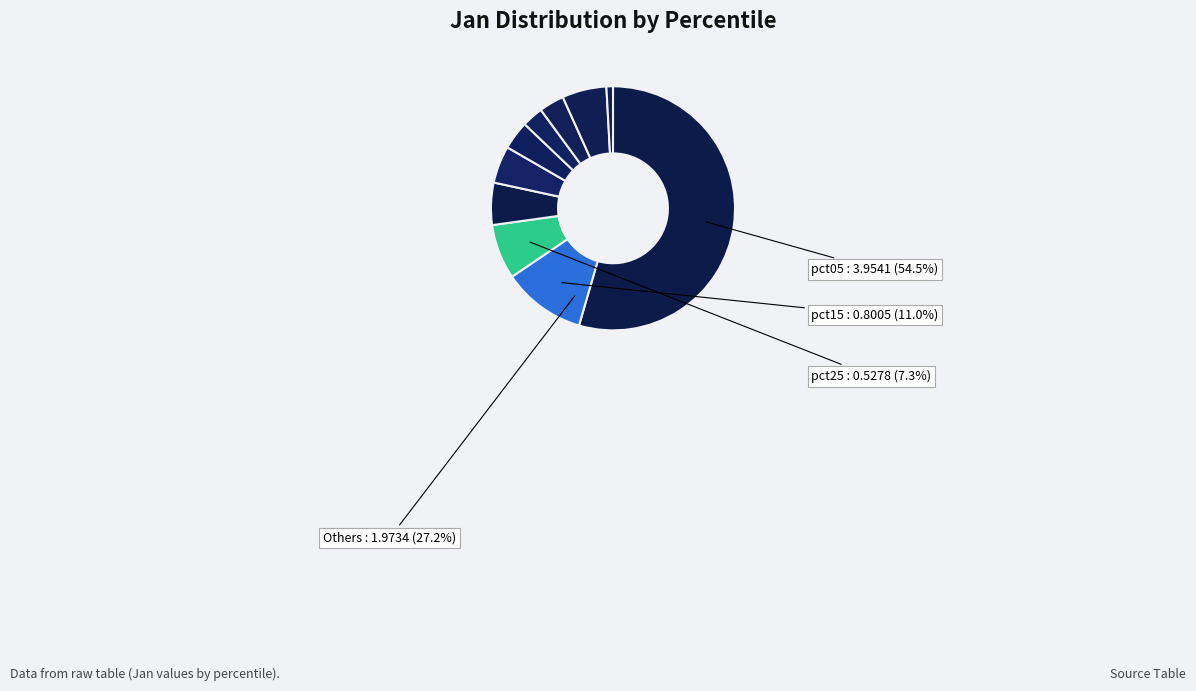

Is pct05 the majority of the pie?

Yes